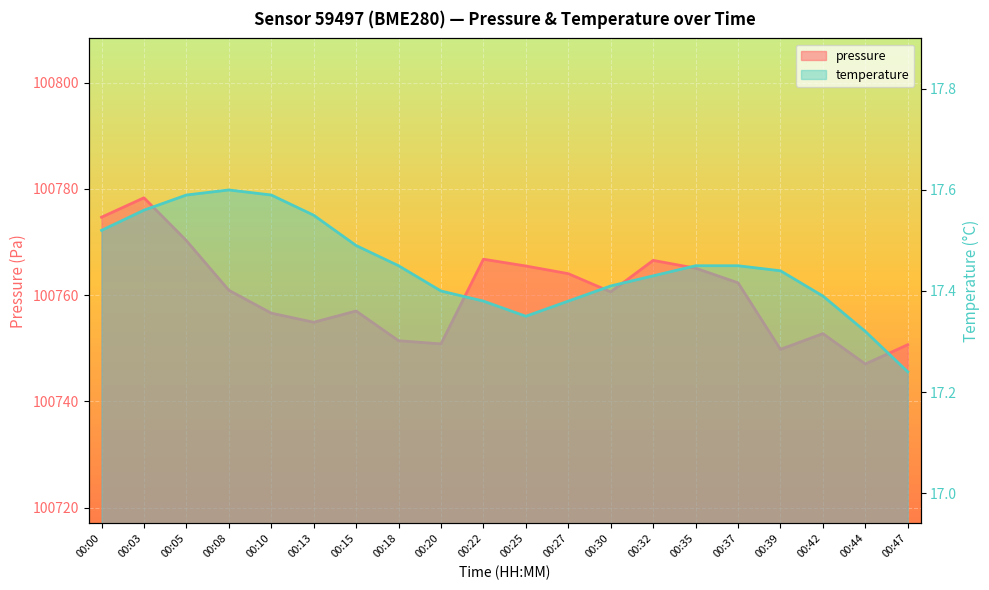

At how many categories does at least one series exceed 24610?

20